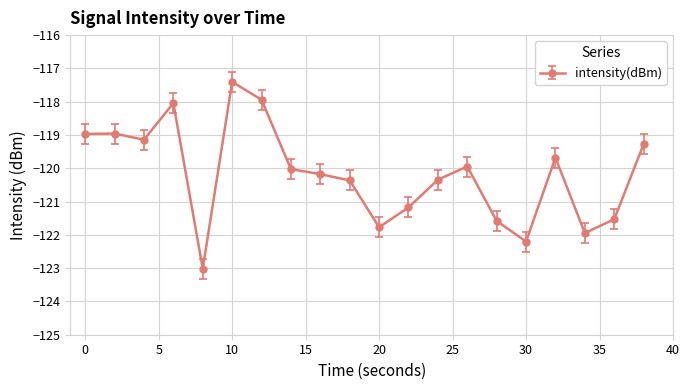

What is the greatest value displayed?

-117.4